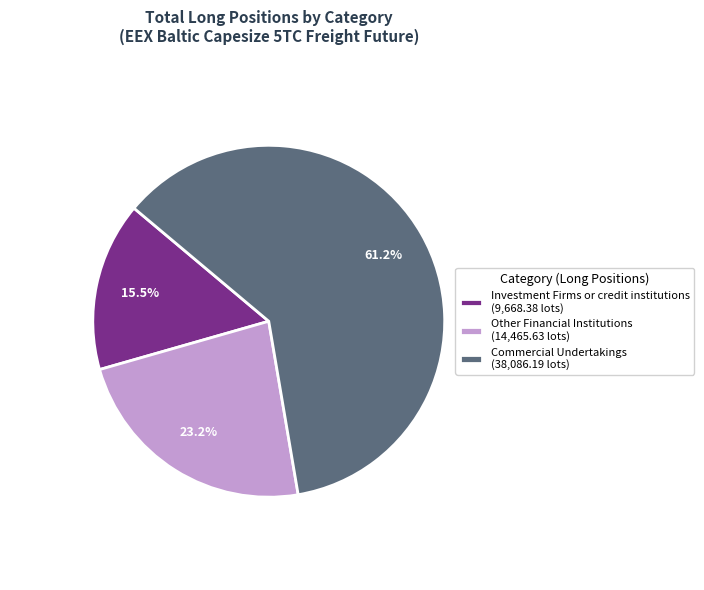

Which category accounts for the majority?

Commercial Undertakings (38,086.19 lots)